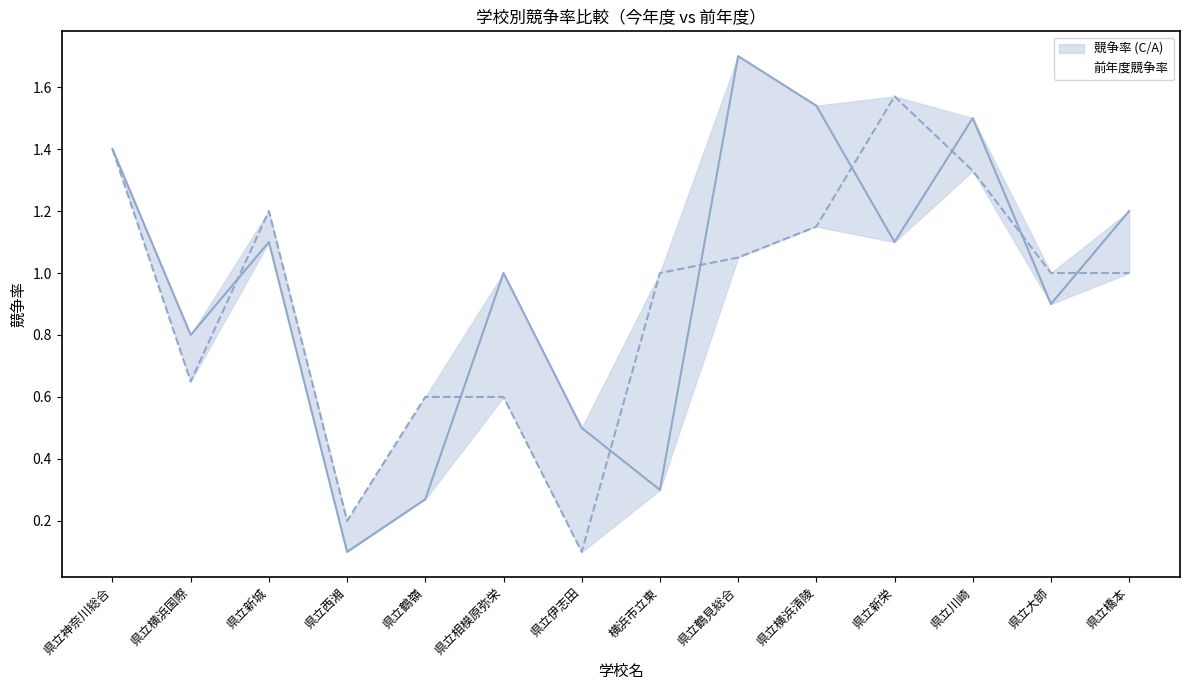

Which series has the largest total across all categories?

競争率 (C/A)